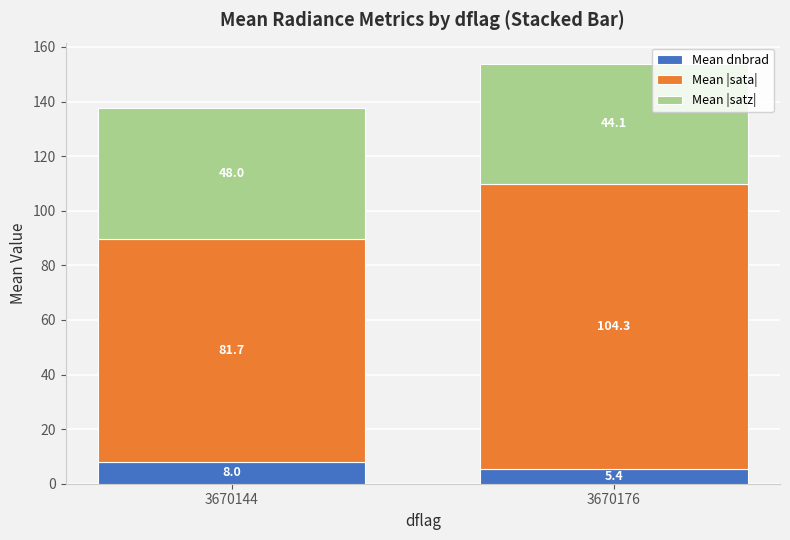

At which category is the sum across all series the highest?

3670176